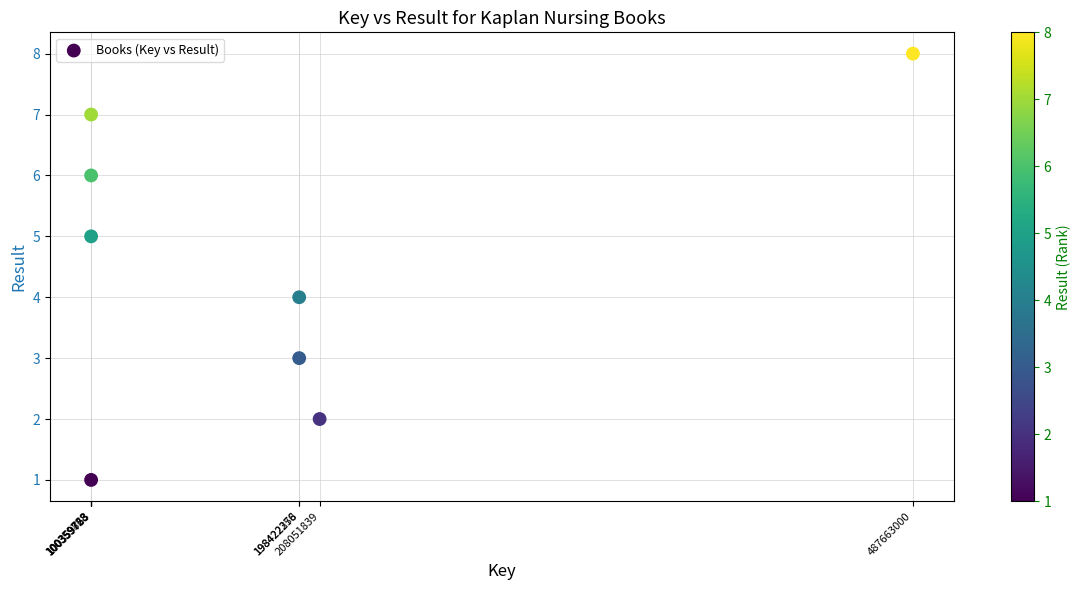

What is the range of Y values (max minus min)?

7